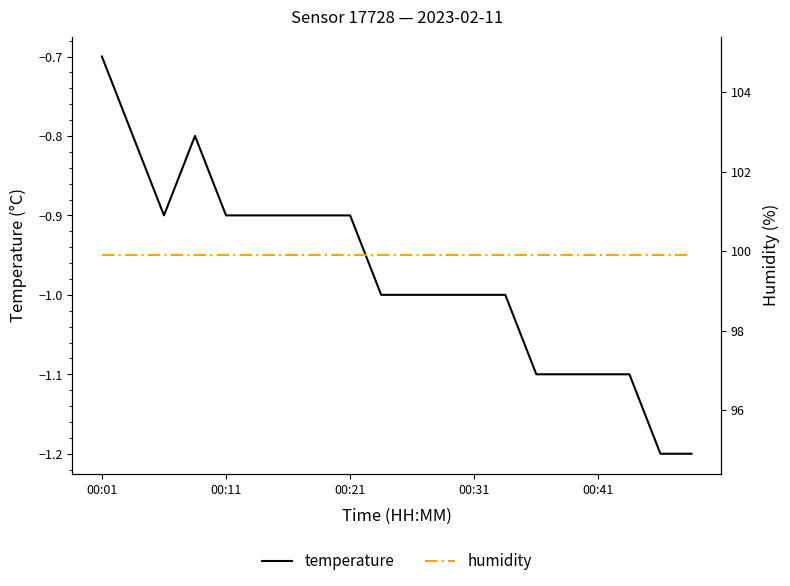

Is this an area chart (filled region under the line)?

No